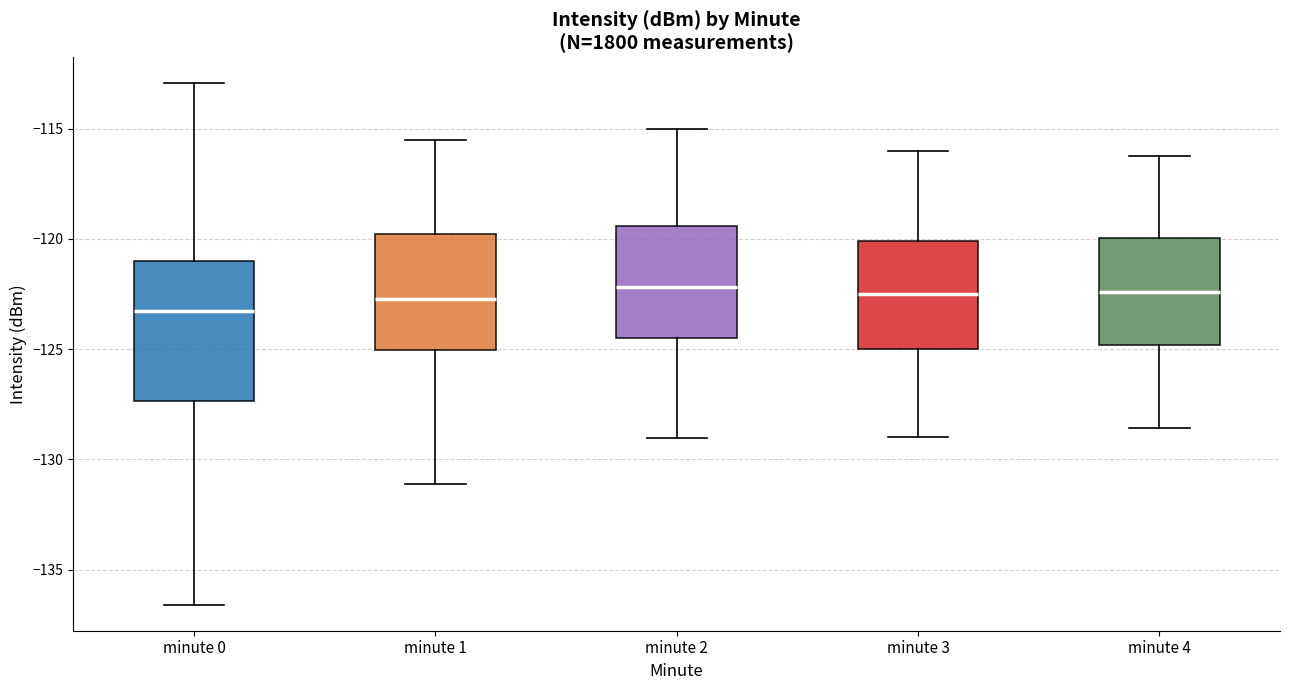

Comparing the boxes themselves (not the whiskers), which one is the tallest?

minute 0